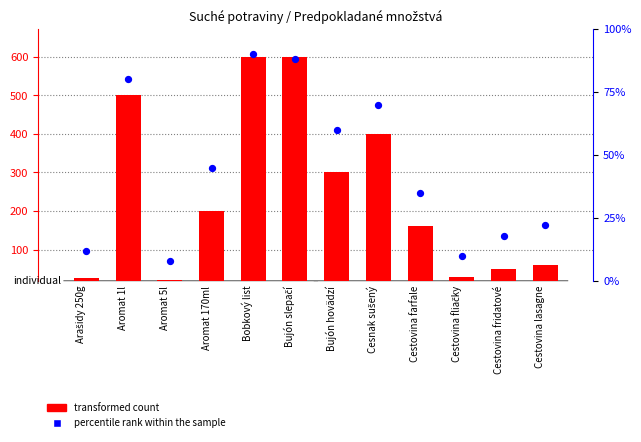

Is the value of transformed count at Aromat 5l greater than the value of percentile rank within the sample at Arašidy 250g?

No